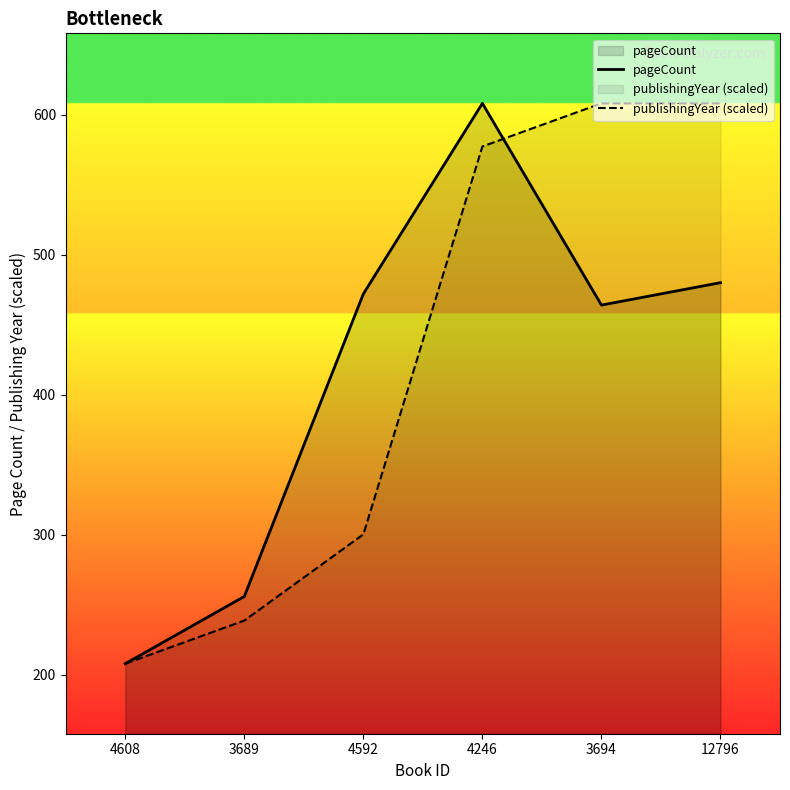

Rank the series at 3689 from highest to lowest value.

pageCount, publishingYear (scaled)